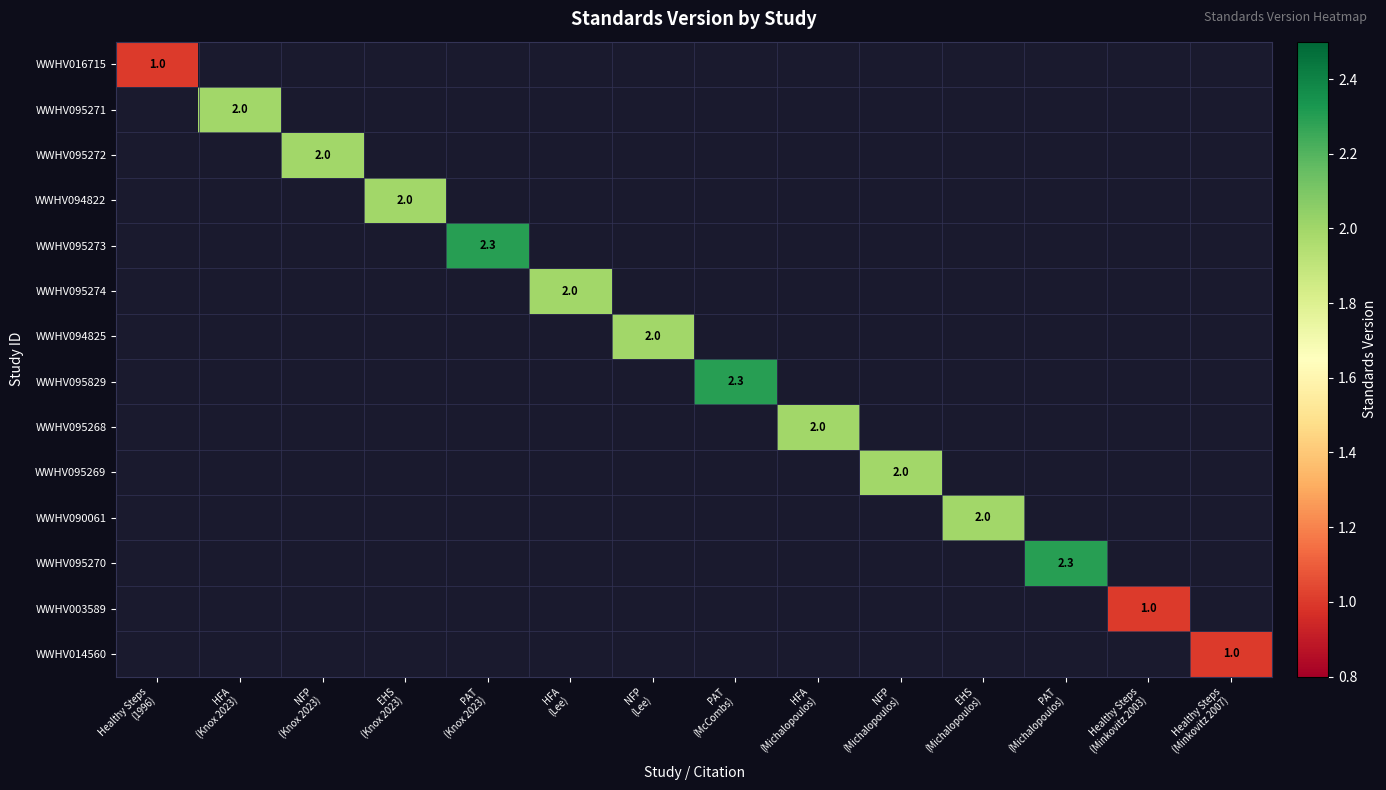

Is the value of WWHV095271 at HFA (Michalopoulos) greater than the value of WWHV095273 at HFA (Michalopoulos)?

No